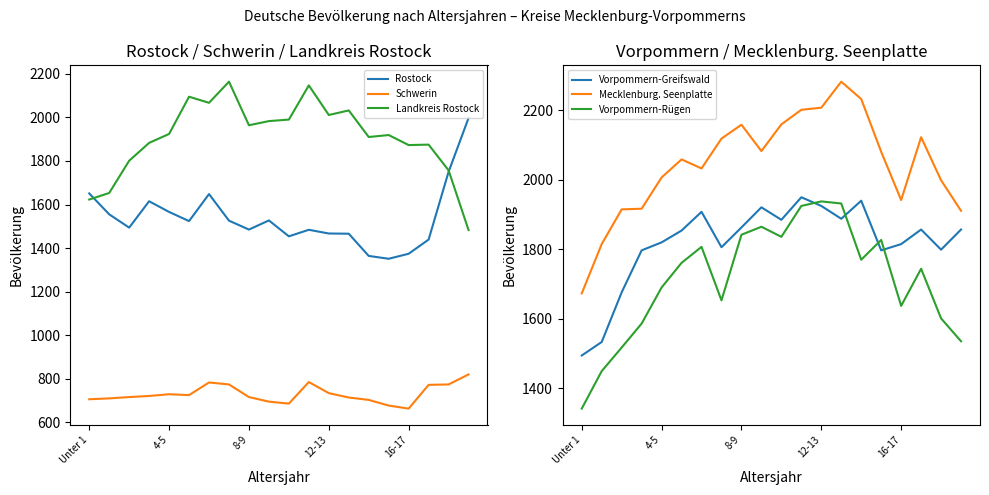

What is the highest value of the Rostock series?

1997